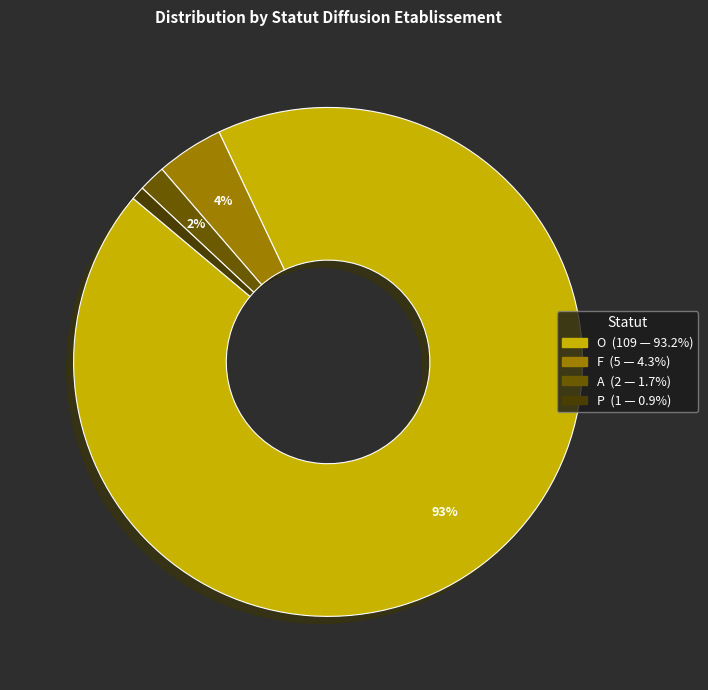

Rank the categories by value from highest to lowest.

O, F, A, P